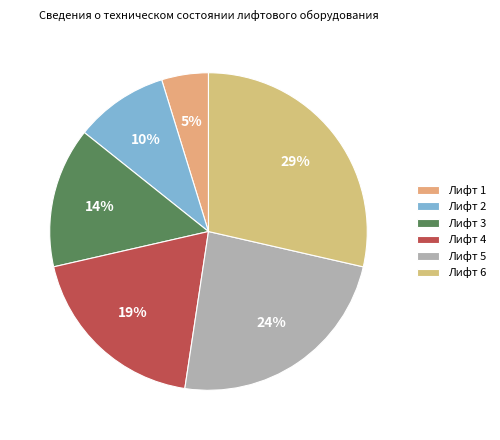

What is the largest slice in the pie chart?

Лифт 6